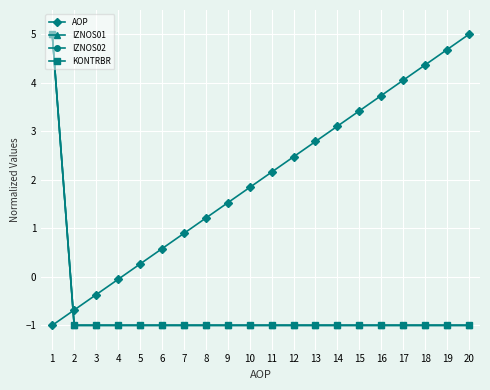

Rank the series at 5 from lowest to highest value.

IZNOS01, IZNOS02, KONTRBR, AOP